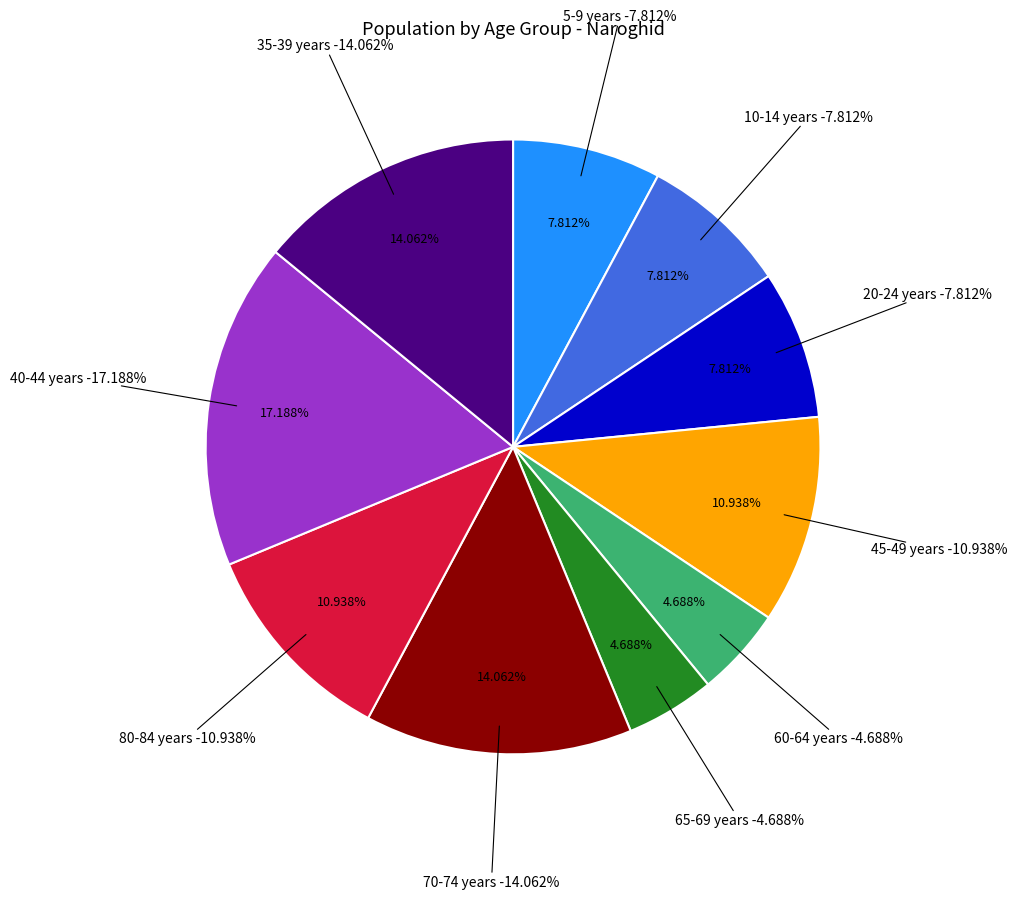

What percentage is NOT represented by 80-84 years?

89.1%